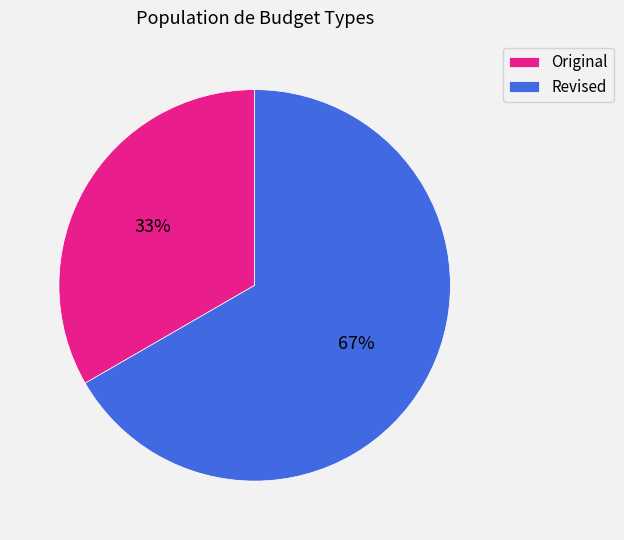

How many segments does this pie chart have?

2